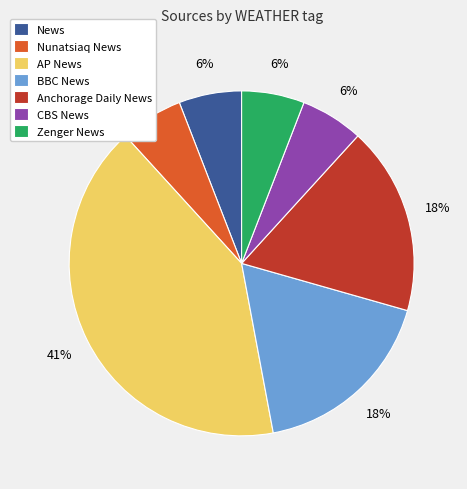

What percentage is the CBS News slice, to the nearest percent?

6%